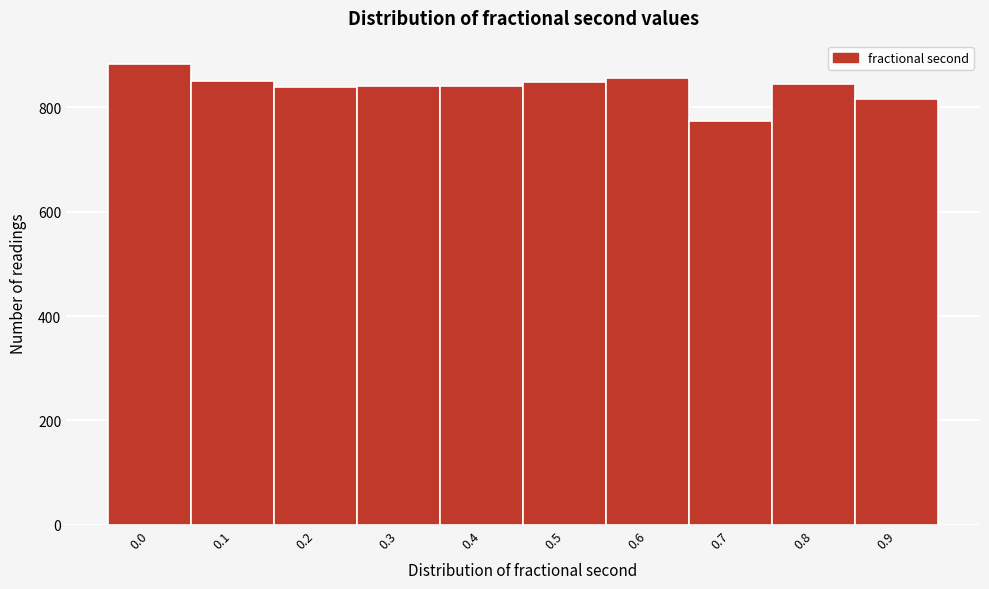

What is the ratio of the value at 0.1 to the value at 0.8?

1.0